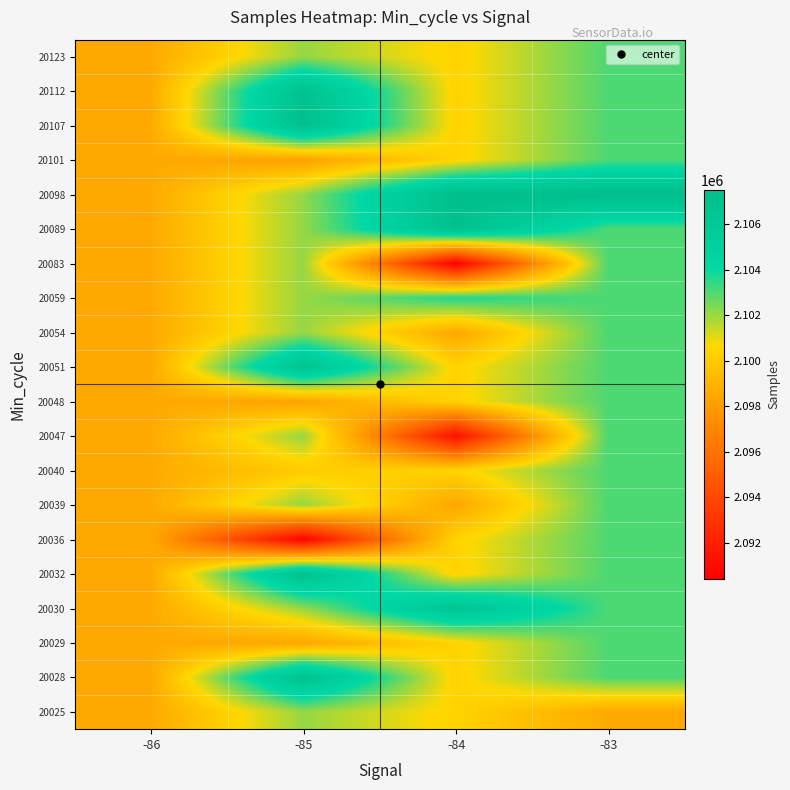

Reading left to right, list all the values displayed in this chart.

20025: -86=2098572.0	-85=2102073.2	-84=2100432.6	-83=2098572.0
20028: -86=2098572.0	-85=2107033.0	-84=2100432.6	-83=2103036.5
20029: -86=2098572.0	-85=2098463.0	-84=2100432.6	-83=2103036.5
20030: -86=2098572.0	-85=2102073.2	-84=2106597.0	-83=2103036.5
20032: -86=2098572.0	-85=2107033.0	-84=2100432.6	-83=2103036.5
20036: -86=2098572.0	-85=2090566.0	-84=2100432.6	-83=2103036.5
20039: -86=2098572.0	-85=2102073.2	-84=2098445.0	-83=2103036.5
20040: -86=2098572.0	-85=2100085.0	-84=2100432.6	-83=2103036.5
20047: -86=2098572.0	-85=2102073.2	-84=2091209.0	-83=2103036.5
20048: -86=2098572.0	-85=2098330.0	-84=2100432.6	-83=2103036.5
20051: -86=2098572.0	-85=2106738.0	-84=2100432.6	-83=2103036.5
20054: -86=2098572.0	-85=2102073.2	-84=2098496.0	-83=2103036.5
20059: -86=2098572.0	-85=2102073.2	-84=2103695.0	-83=2103036.5
20083: -86=2098572.0	-85=2102073.2	-84=2090419.0	-83=2103036.5
20089: -86=2098572.0	-85=2102073.2	-84=2107099.0	-83=2103036.5
20098: -86=2098572.0	-85=2102073.2	-84=2107501.0	-83=2107501.0
20101: -86=2098572.0	-85=2098192.0	-84=2100432.6	-83=2103036.5
20107: -86=2098572.0	-85=2107268.0	-84=2100432.6	-83=2103036.5
20112: -86=2098572.0	-85=2107024.0	-84=2100432.6	-83=2103036.5
20123: -86=2098572.0	-85=2102073.2	-84=2100432.6	-83=2103036.5